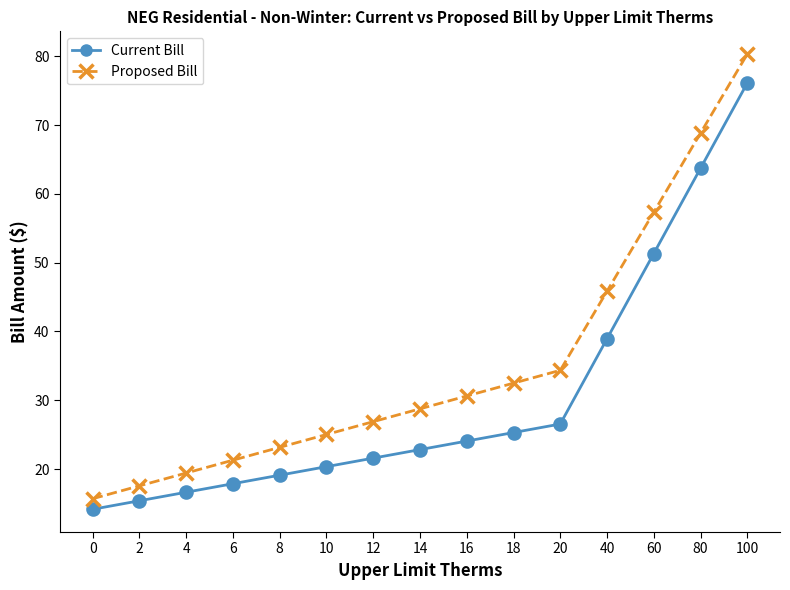

Which series has the largest range (max minus min)?

Proposed Bill